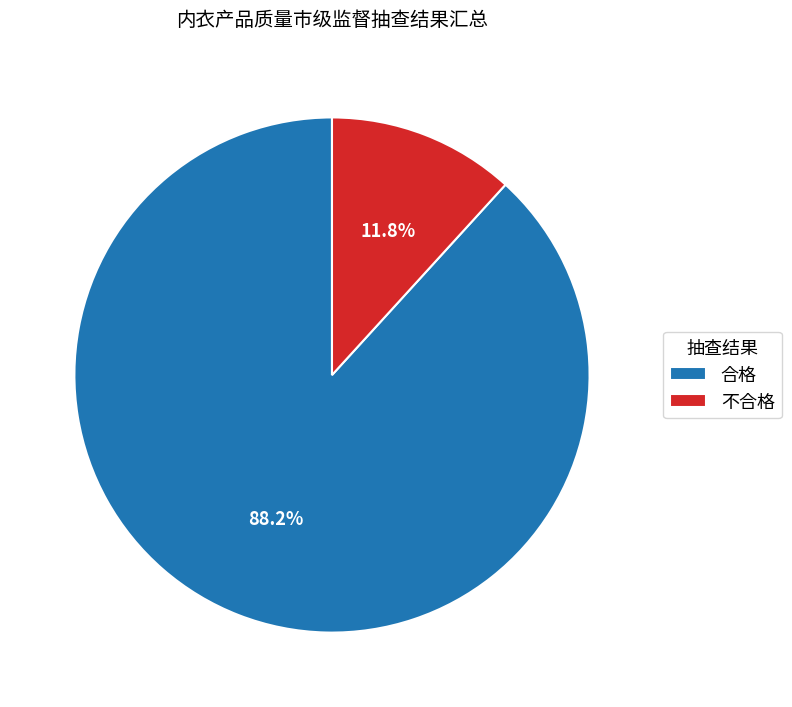

What is the majority slice?

合格